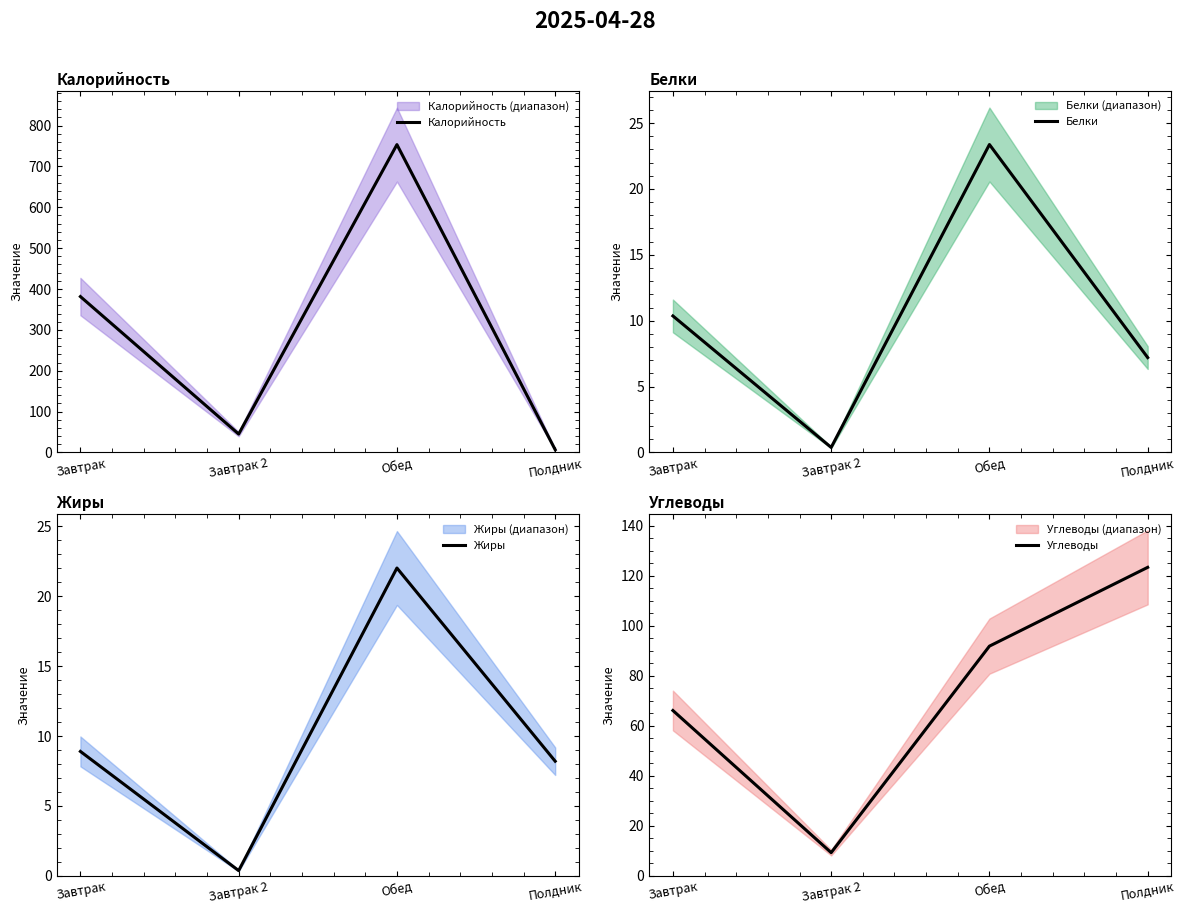

Where do Жиры and Калорийность first cross each other?

Обед and Полдник